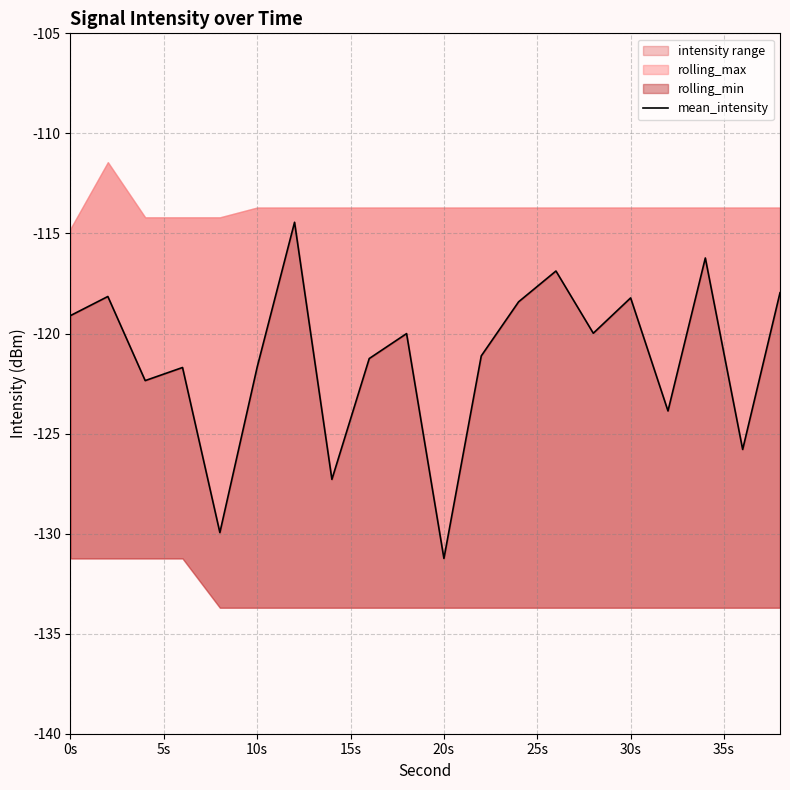

How many data points are above -120?

9